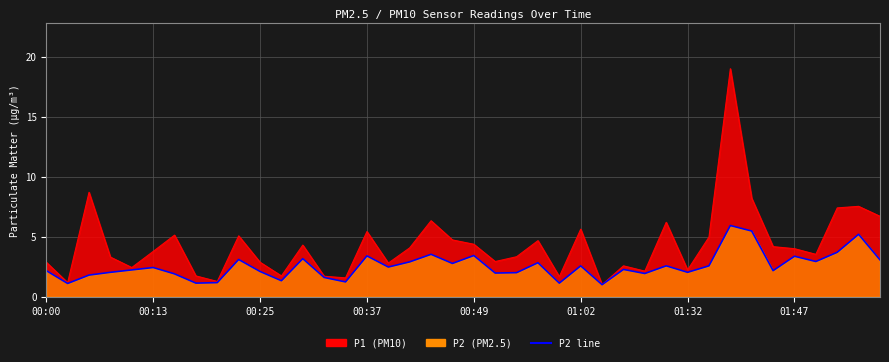

At how many categories does at least one series exceed 10?

1